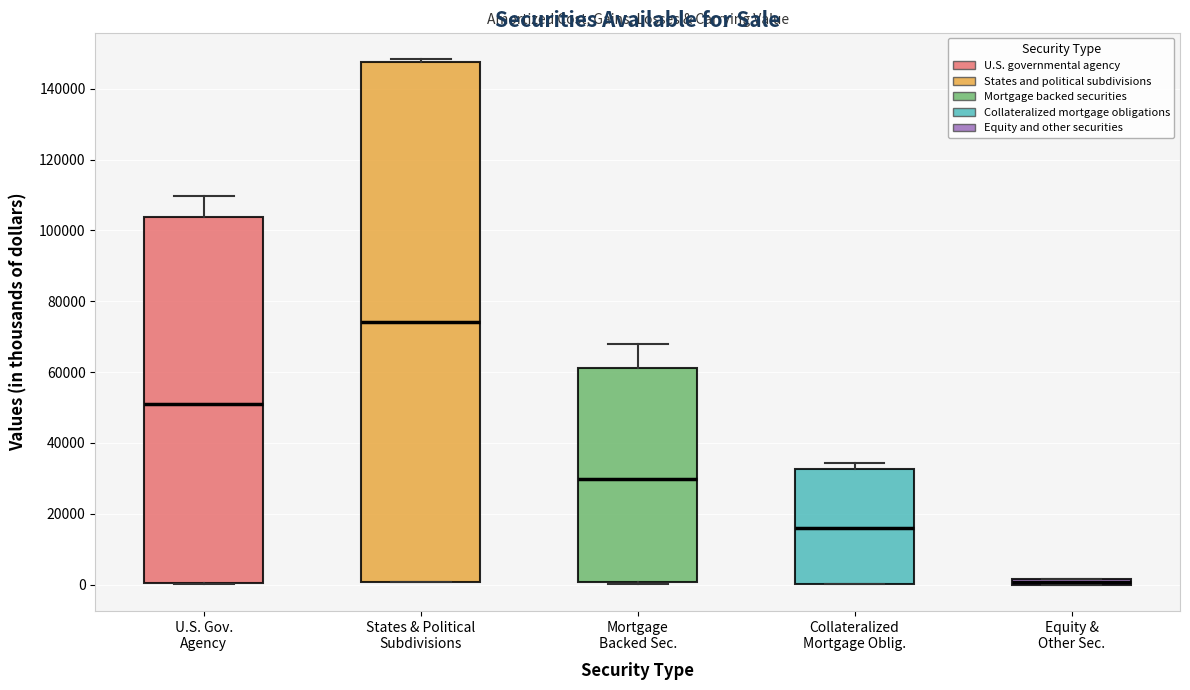

Where does the upper whisker of the box for U.S. Gov. Agency end on the y-axis? The values are not printed on the chart, so give them approximately, as read against the axis.

110000